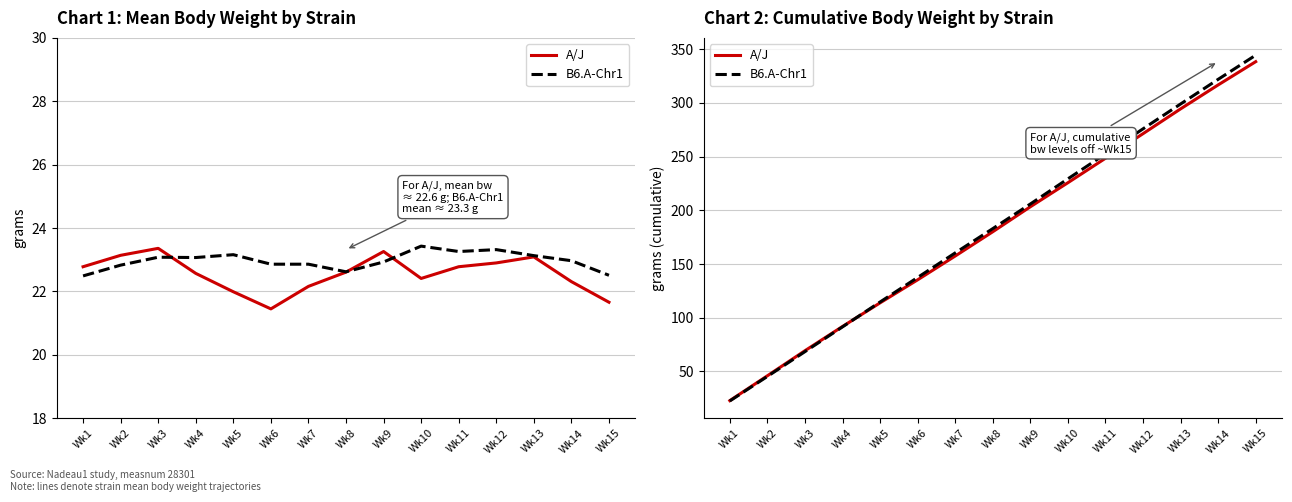

What is the value of the A/J point at the 4th from the left?

91.8